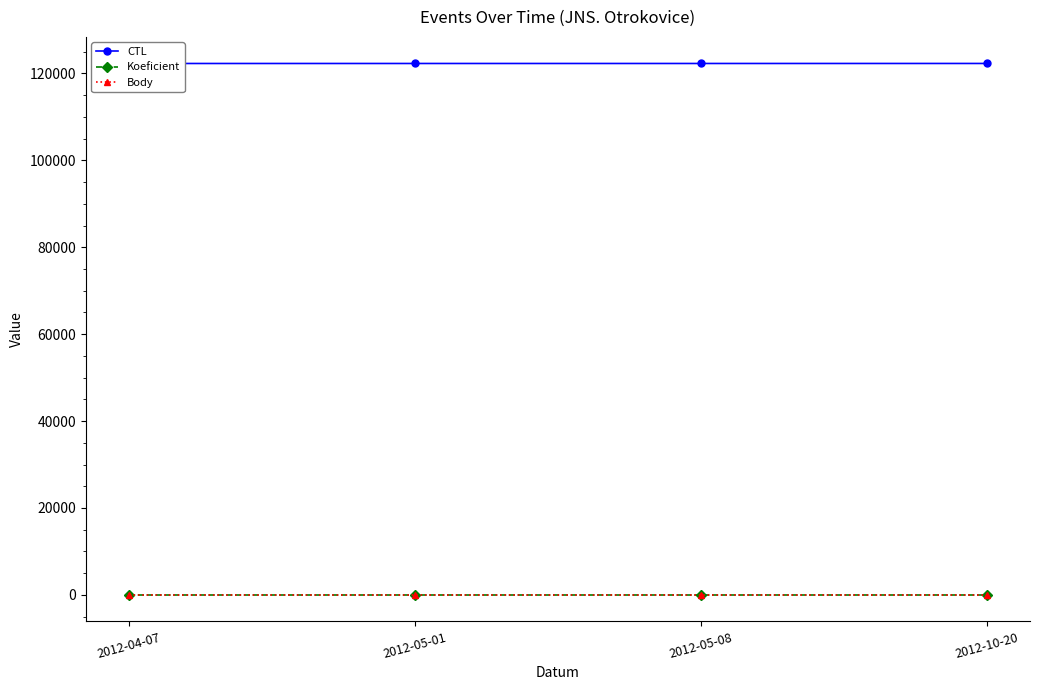

Which series changed the most between 2012-05-08 and 2012-10-20?

CTL